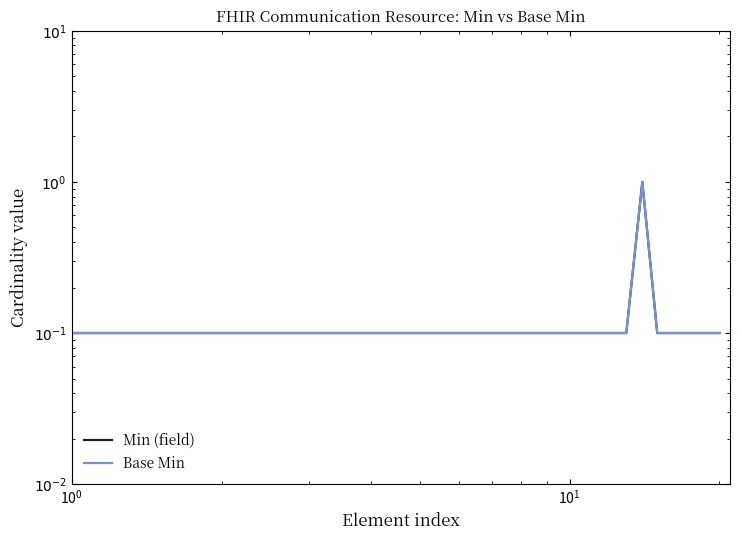

Rank the series at $\mathdefault{10^{-1}}$ from lowest to highest value.

Min (field), Base Min